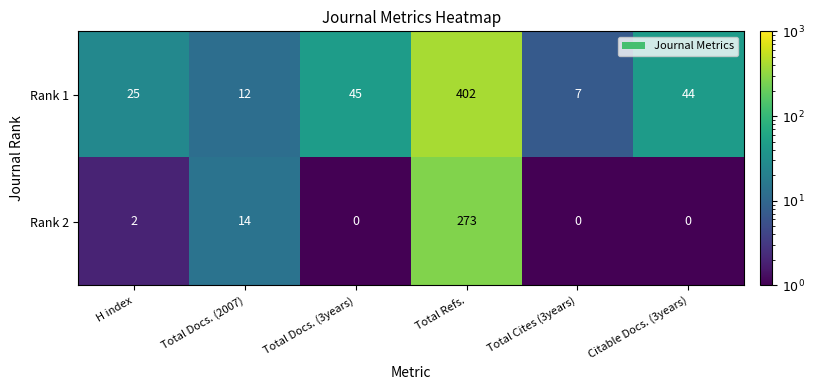

What is the total value across all series at Total Docs. (2007)?

26